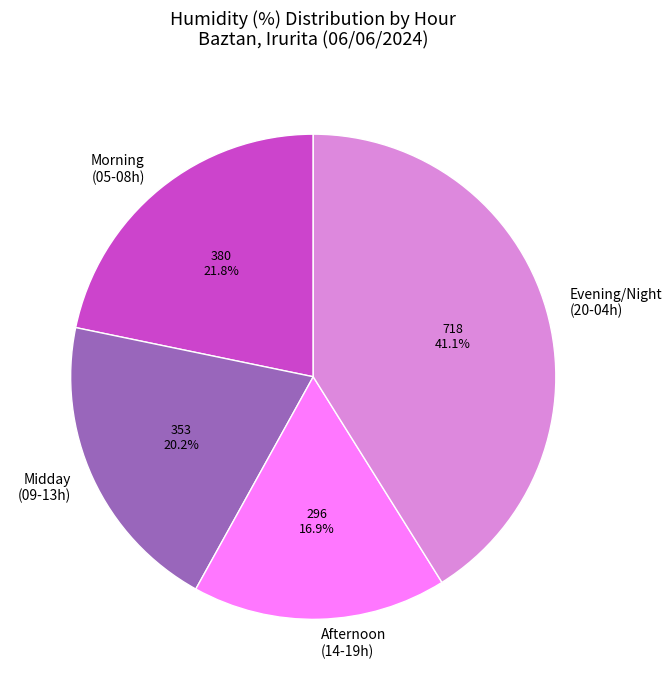

What is the smallest slice in the pie chart?

Afternoon (14-19h)